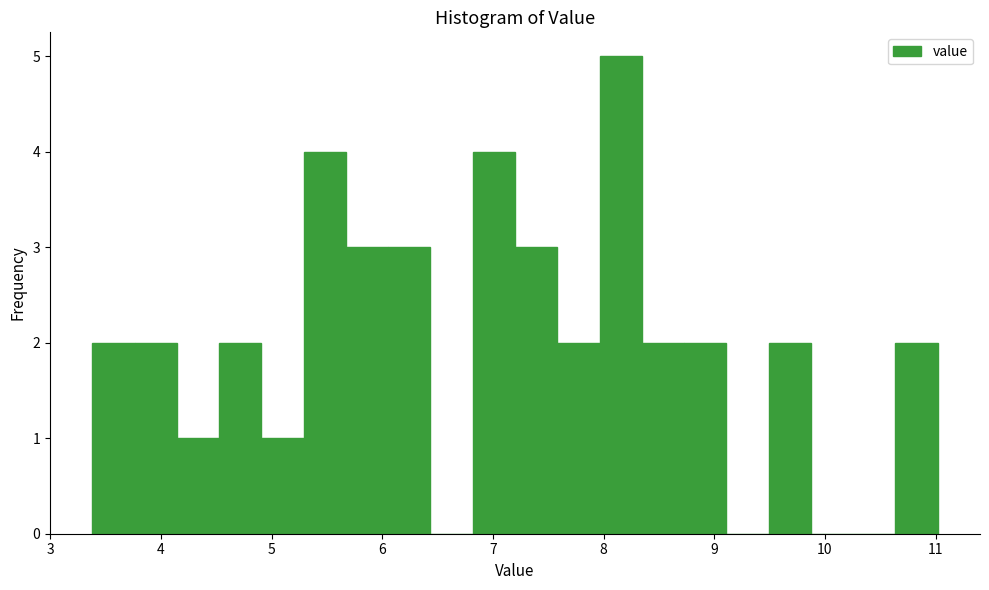

Around what value on the x-axis is the tallest bar? Give the approximate position of its centre, as read against the axis.

8.2